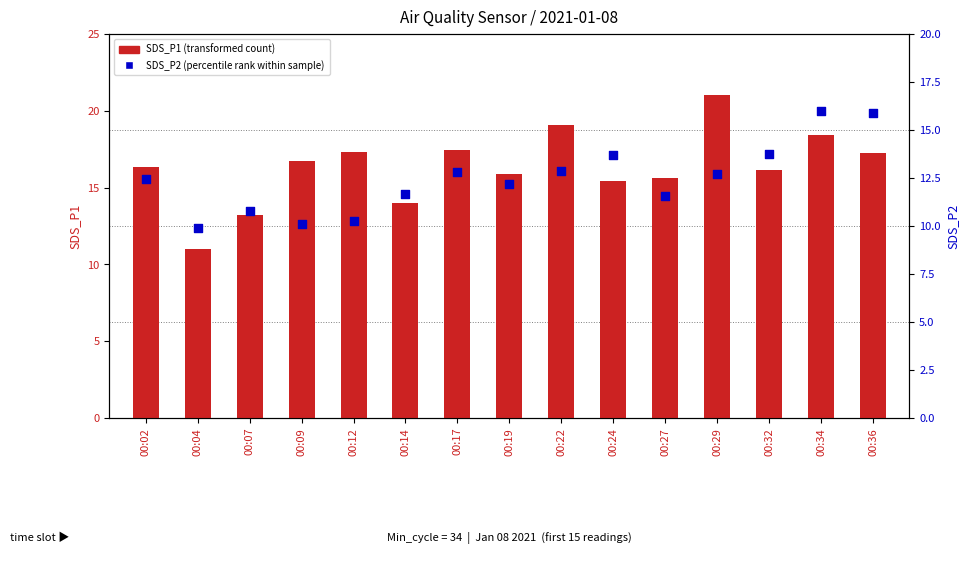

At which category is the sum across all series the highest?

00:34